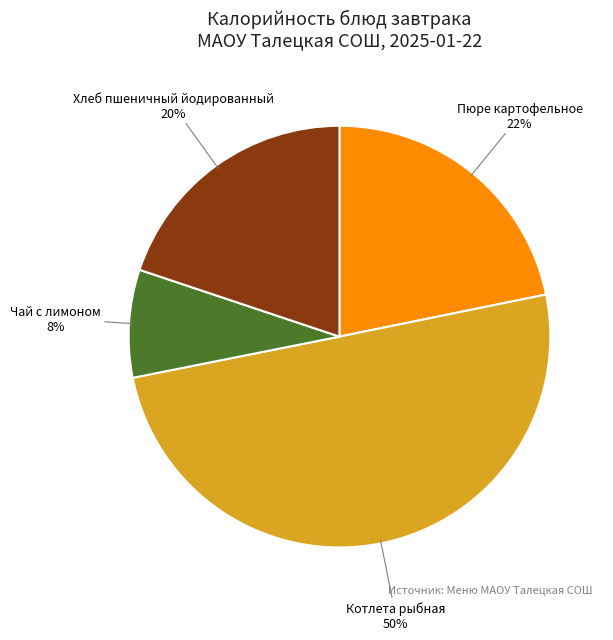

To the nearest percent, what is the average slice percentage?

25%